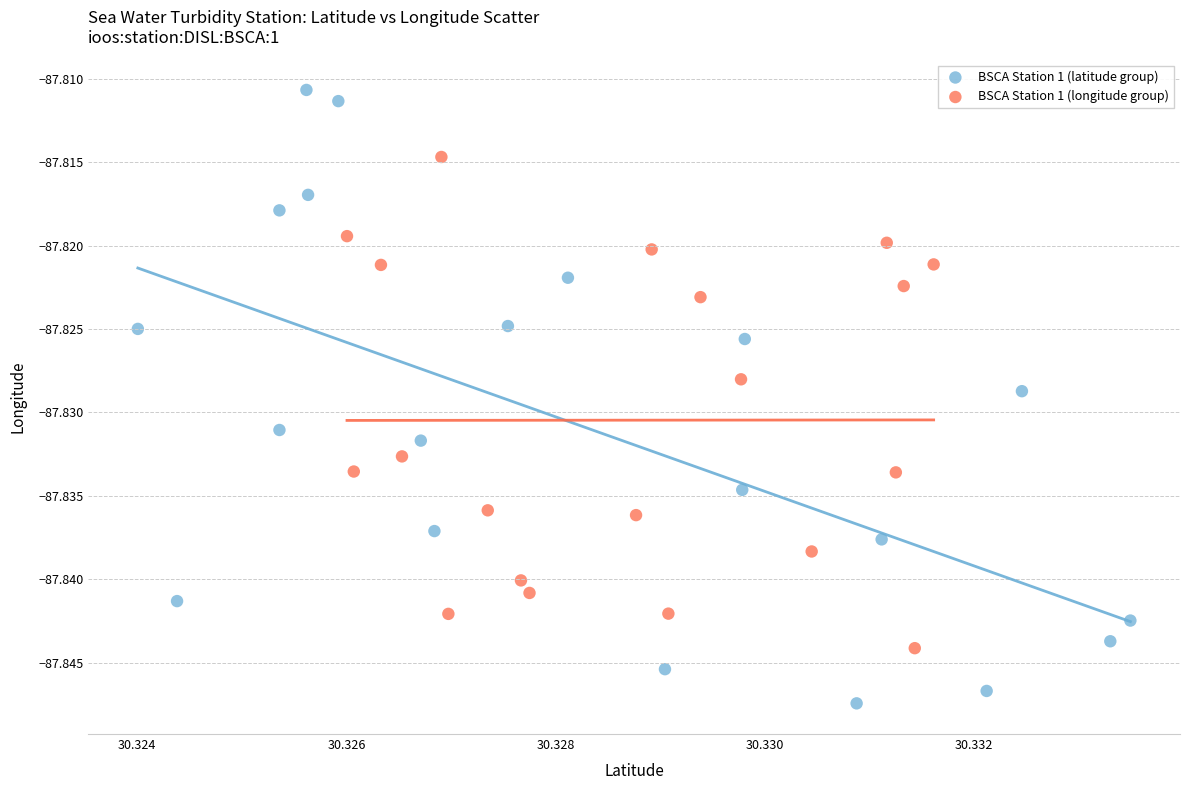

Which series has the largest Y range (max minus min)?

BSCA Station 1 (latitude group)